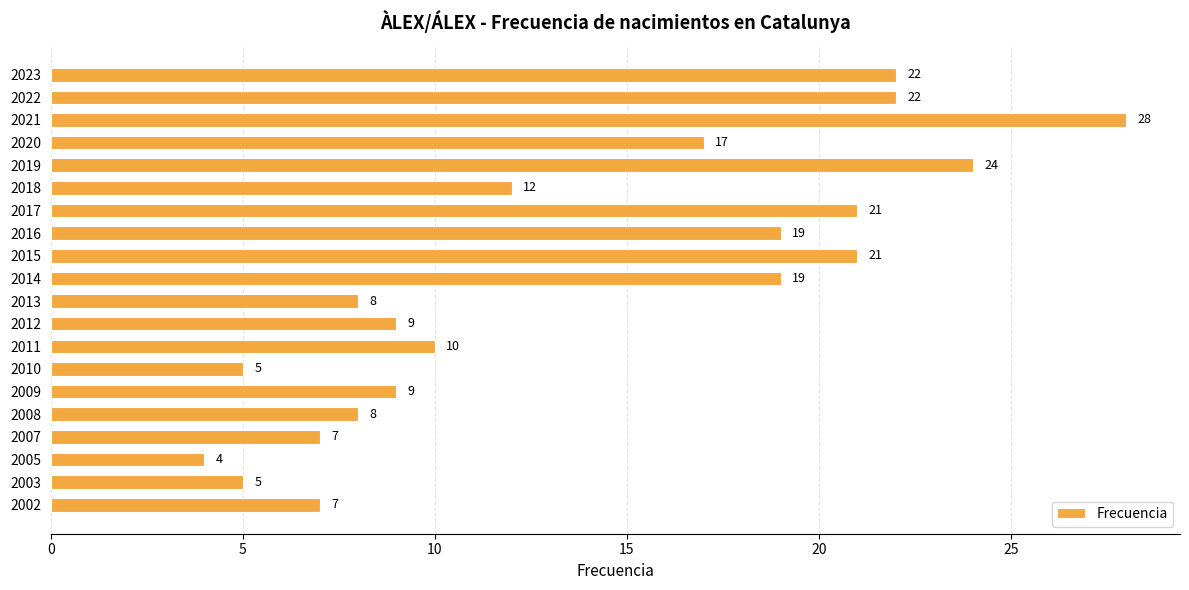

Reading top to bottom, extract all data points from this chart.

22	22	28	17	24	12	21	19	21	19	8	9	10	5	9	8	7	4	5	7